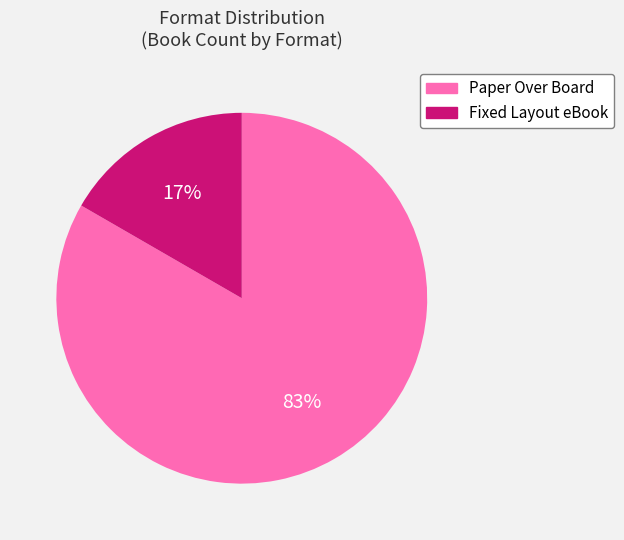

To the nearest percent, what portion does Fixed Layout eBook represent?

17%